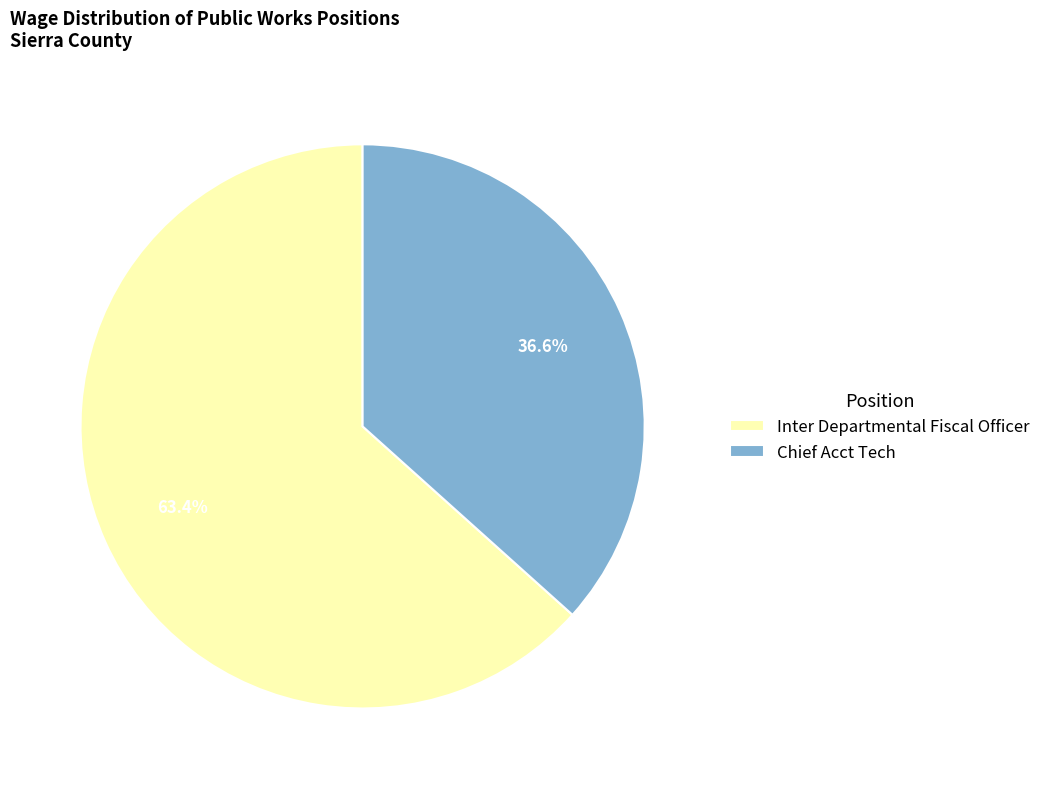

Which category accounts for the majority?

Inter Departmental Fiscal Officer